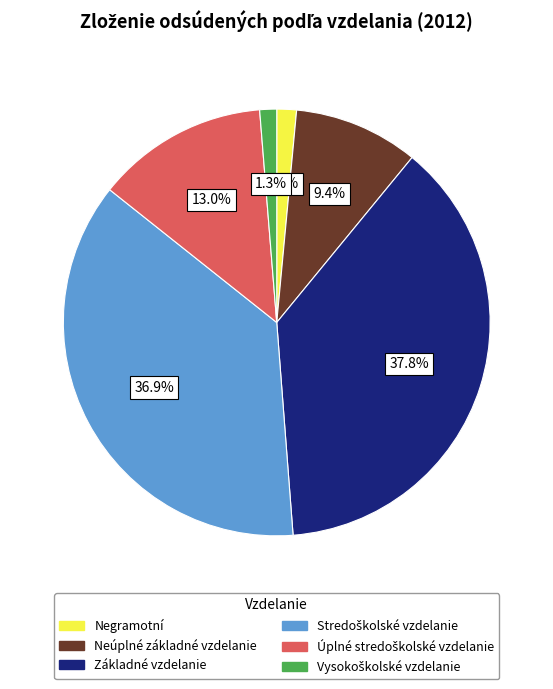

What portion of the pie excludes Základné vzdelanie?

62.2%